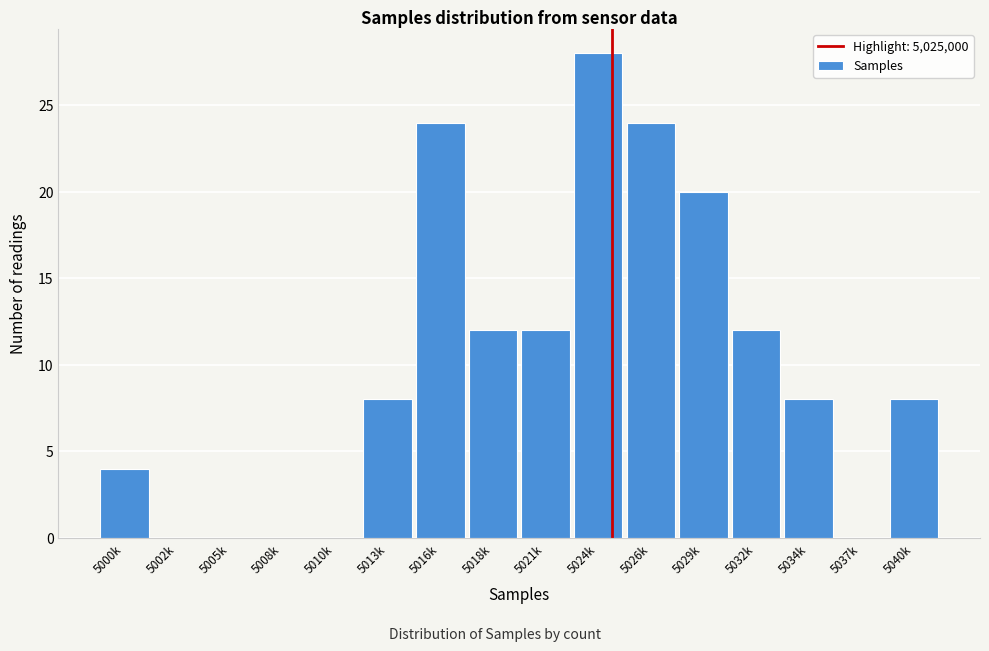

Reading right to left, transcribe all the data shown in this chart.

5040k=8	5037k=0	5034k=8	5032k=12	5029k=20	5026k=24	5024k=28	5021k=12	5018k=12	5016k=24	5013k=8	5010k=0	5008k=0	5005k=0	5002k=0	5000k=4